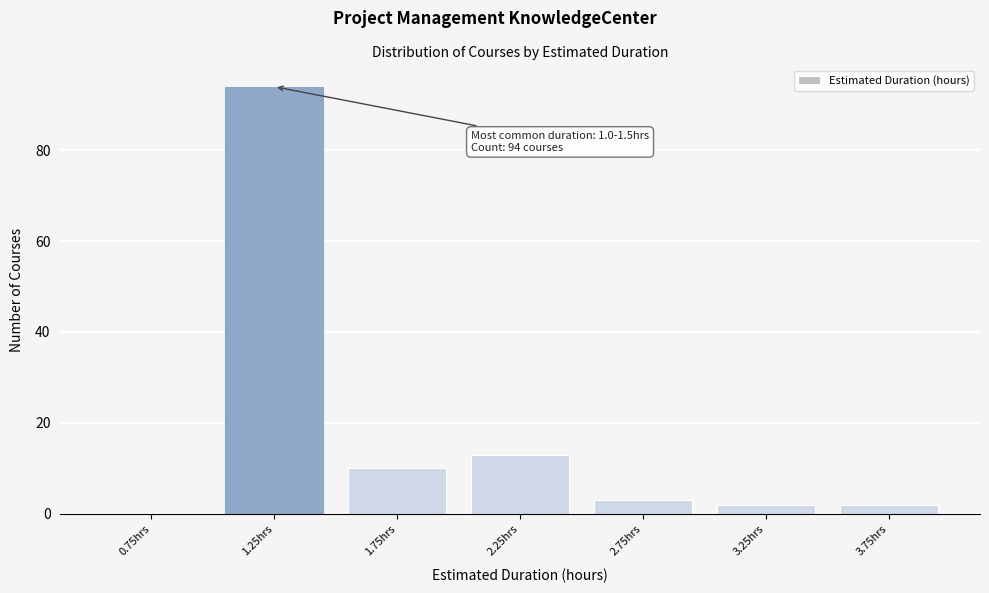

Which range on the x-axis has the tallest bar?

1.0 to 1.5